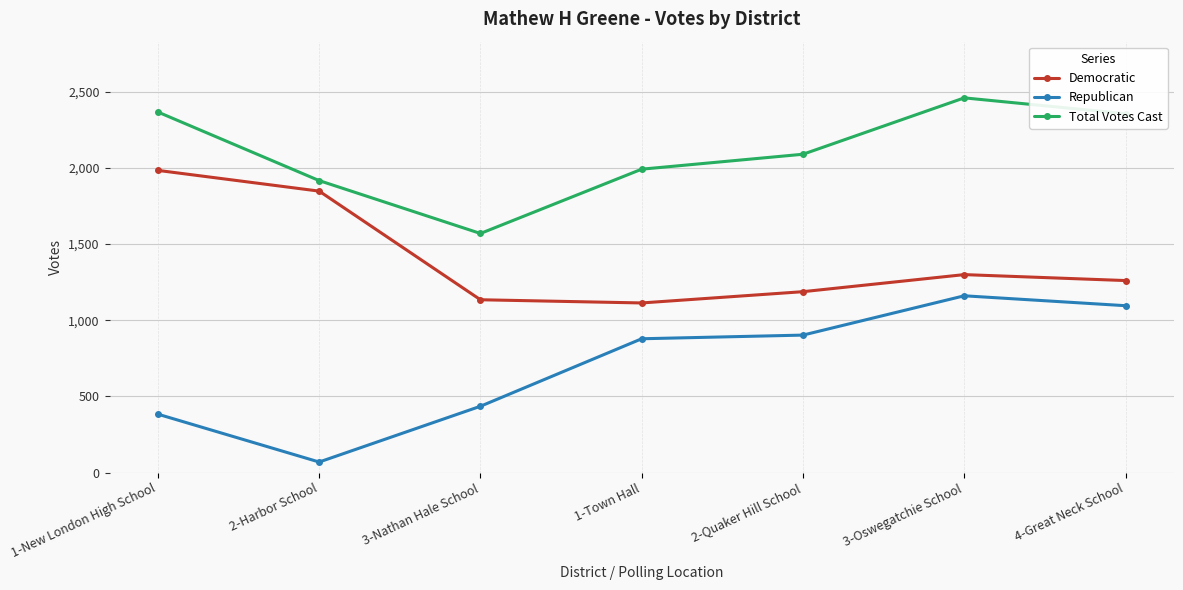

True or false: Democratic and Total Votes Cast intersect in this chart.

False